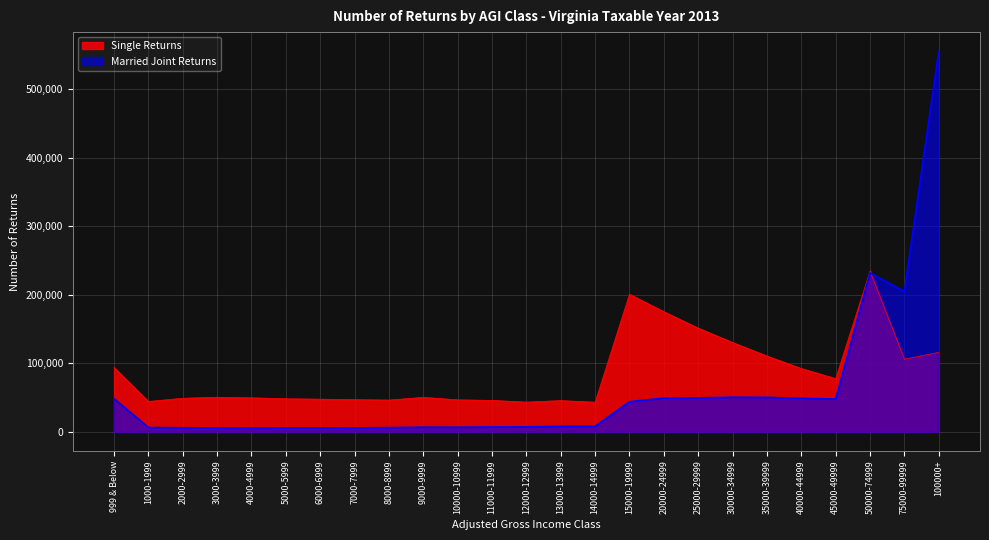

What is the value of the Single Returns point at the 12th from the left?

45901